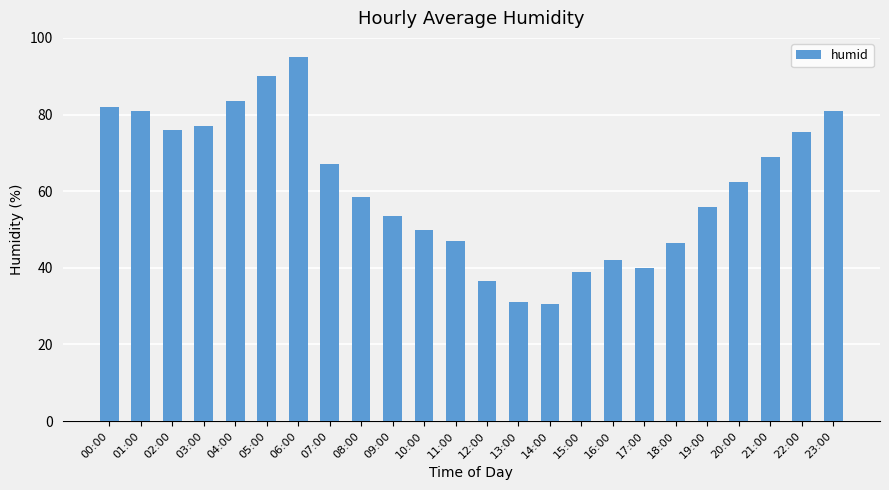

How many data points are less than 62?

12